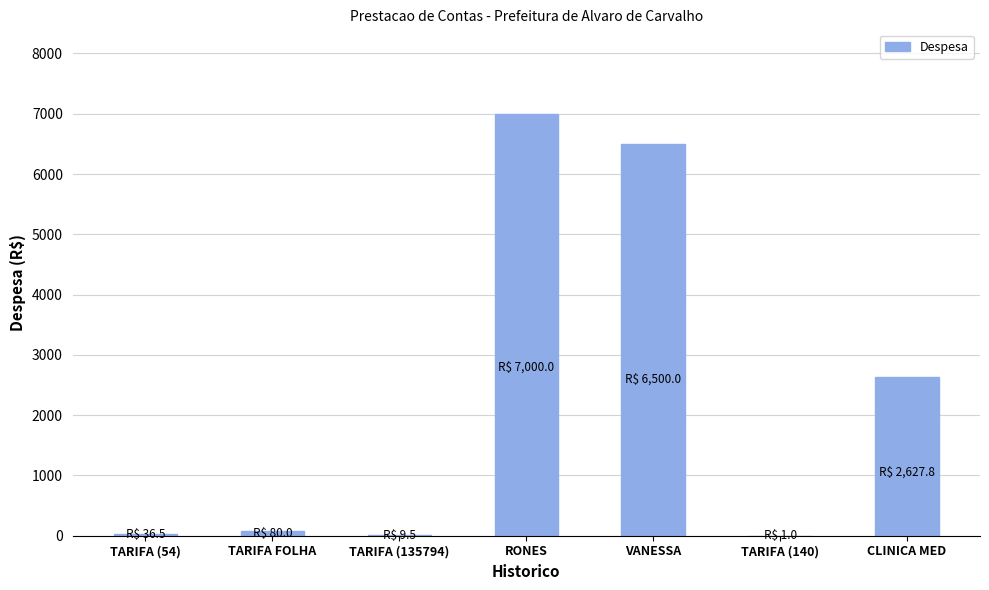

Which has a higher value, TARIFA FOLHA or VANESSA?

VANESSA